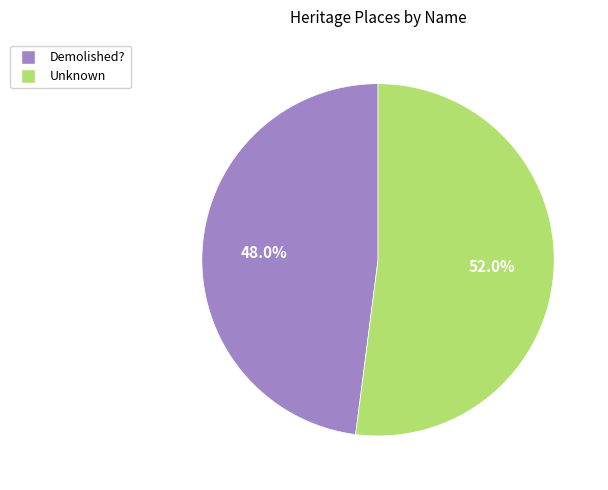

To the nearest percent, what percentage of the pie is Demolished??

48%